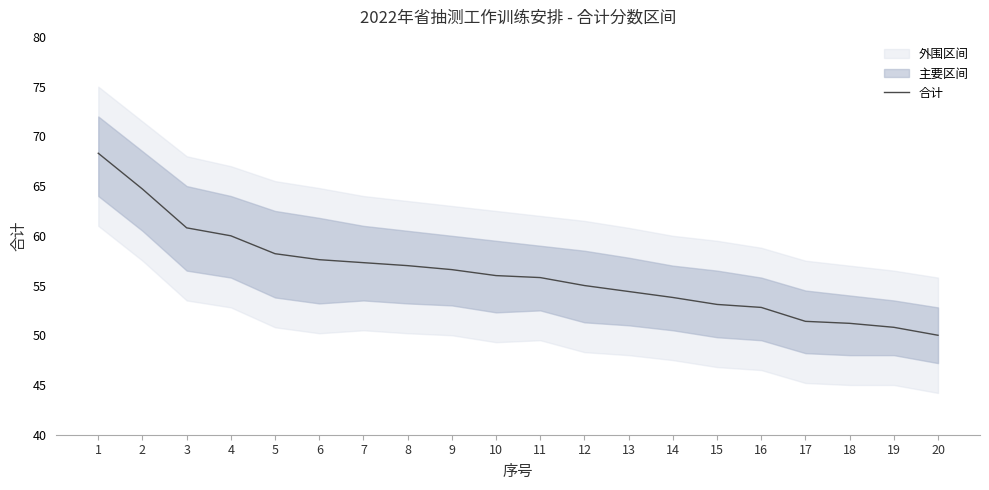

What is the smallest value displayed?

50.0